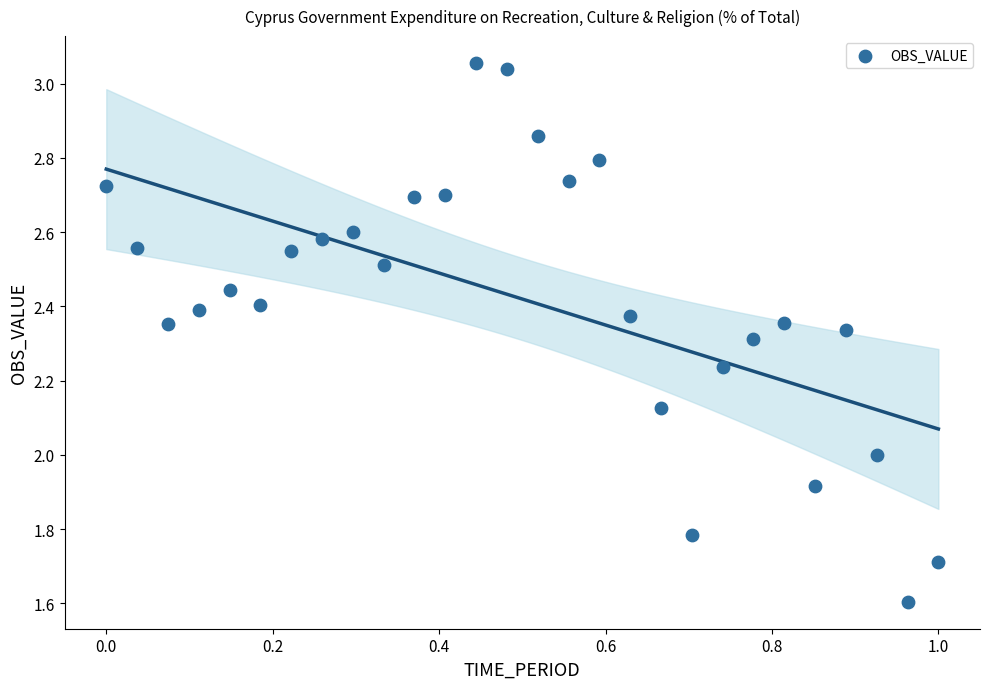

What is the range of X values (max minus min)?

1.0